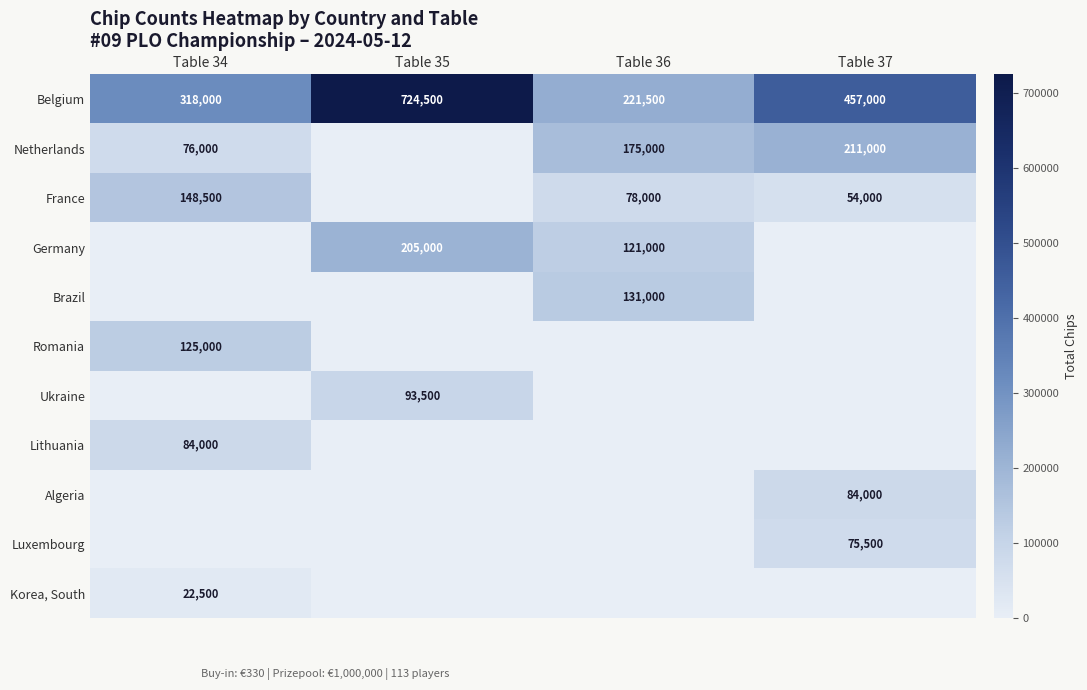

The Ukraine series shows 93500 at Table 35. True or false?

True